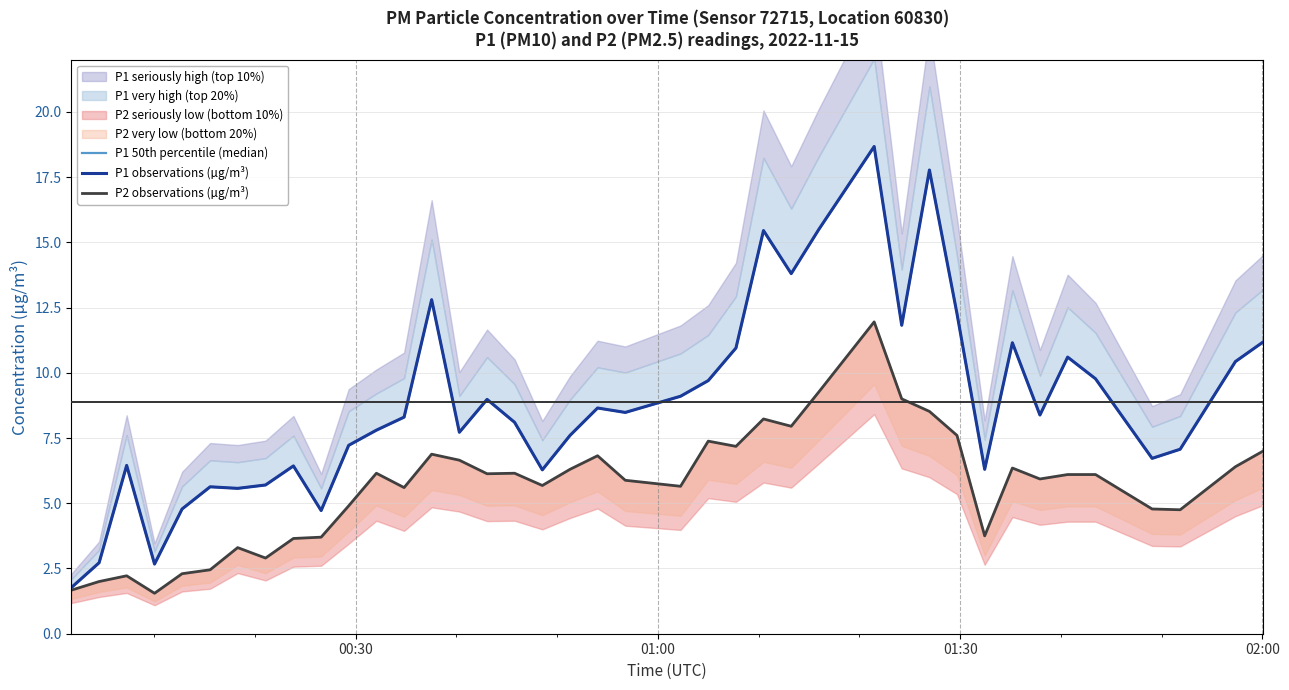

What is the difference between the maximum and second lowest values in the P2 observations (µg/m³) series?

10.3